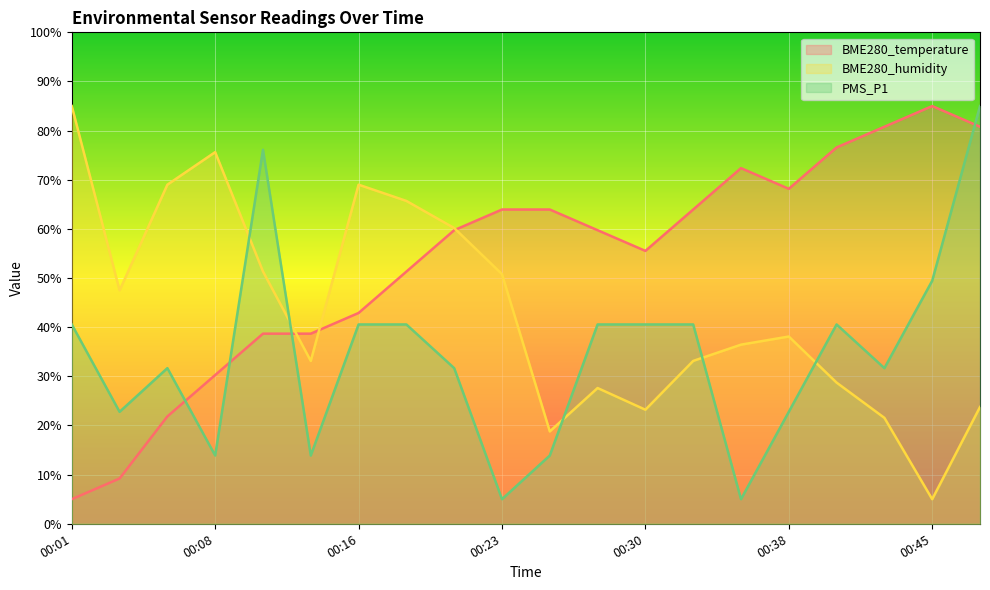

How many interior local peaks does the BME280_humidity series have?

4